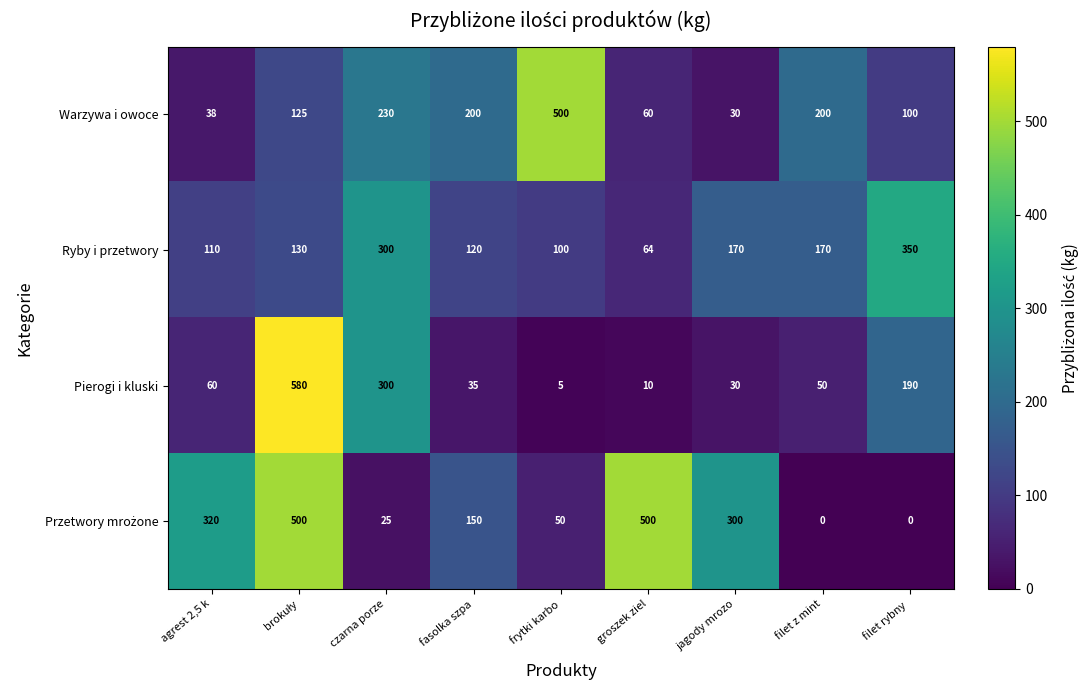

Is the value of Ryby i przetwory at czarna porze greater than the value of Pierogi i kluski at brokuły?

No